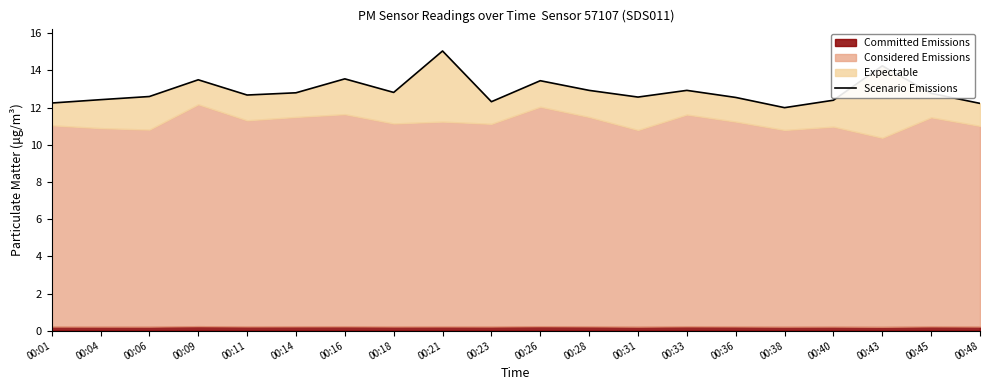

What is the change in value from 00:26 to 00:38?

-1.4